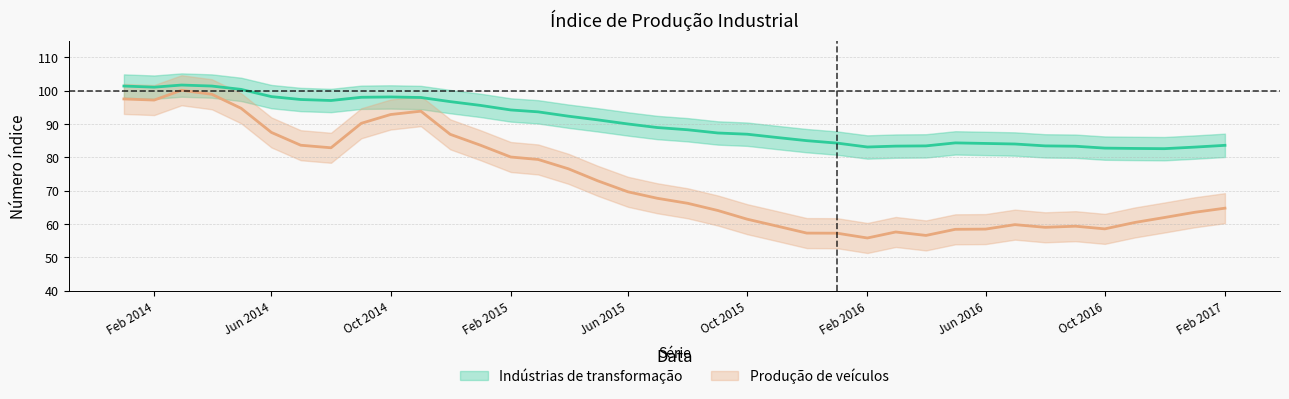

The Produção de veículos series shows 141.8 at 2014-12-01. True or false?

False